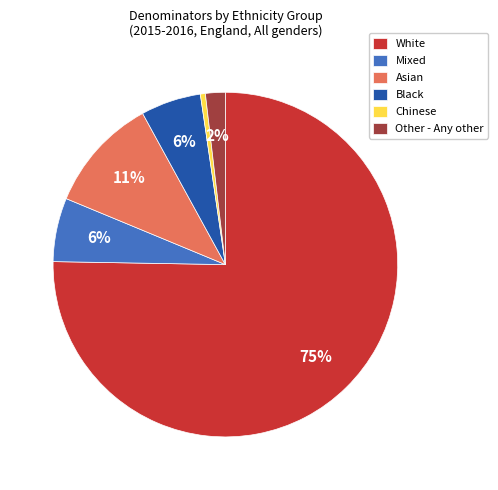

To the nearest percent, what percentage of the pie is White?

75%